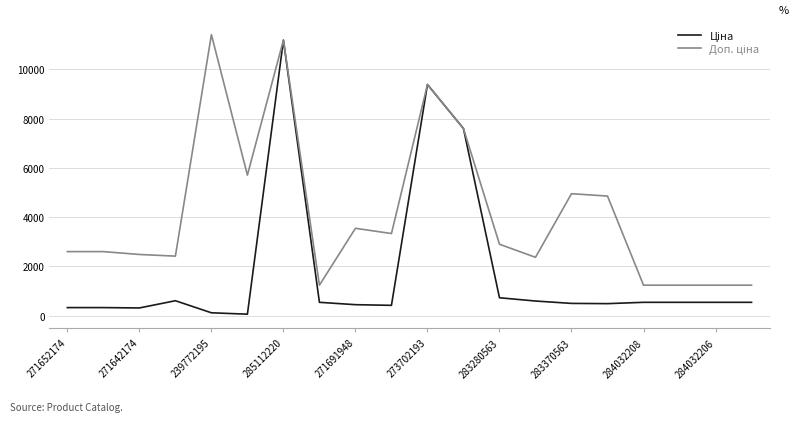

Which series has the widest spread of values?

Ціна